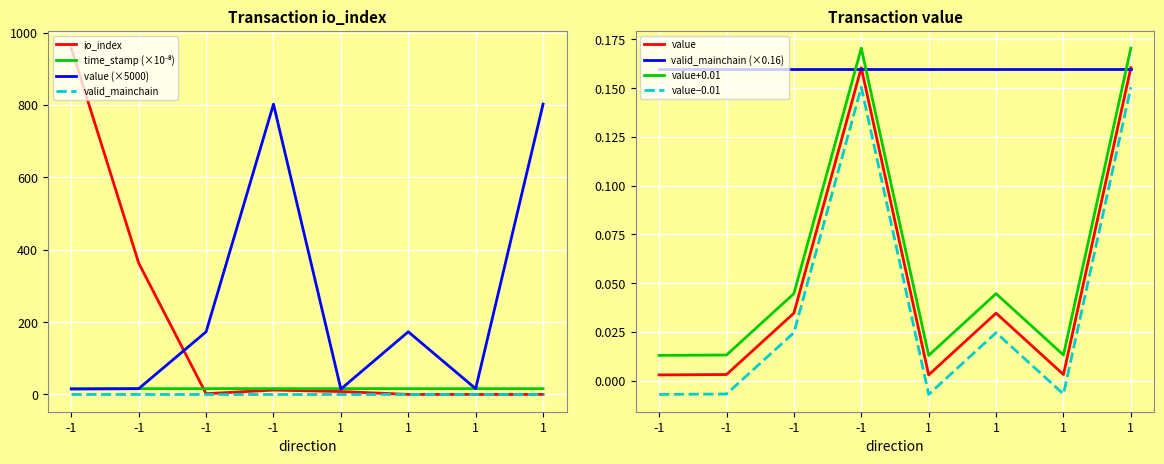

Which series has the largest total across all categories?

value